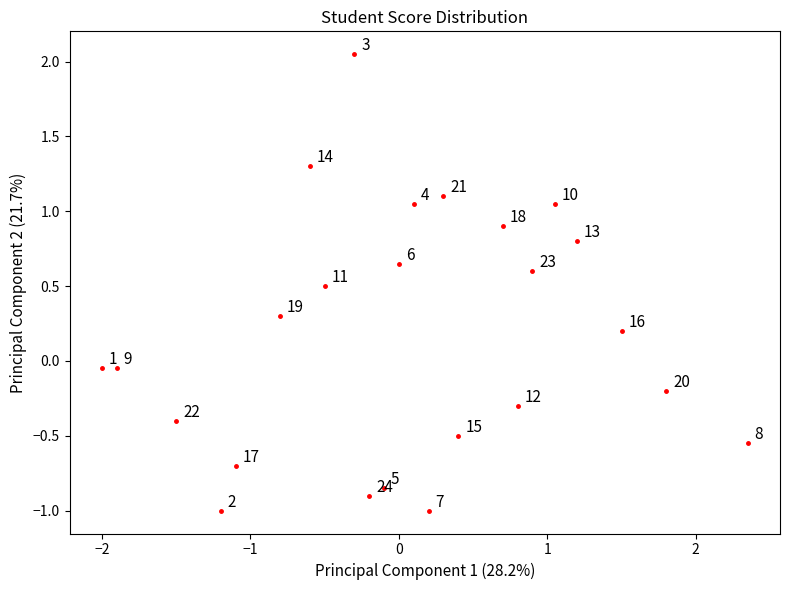

What is the range of X values (max minus min)?

4.3